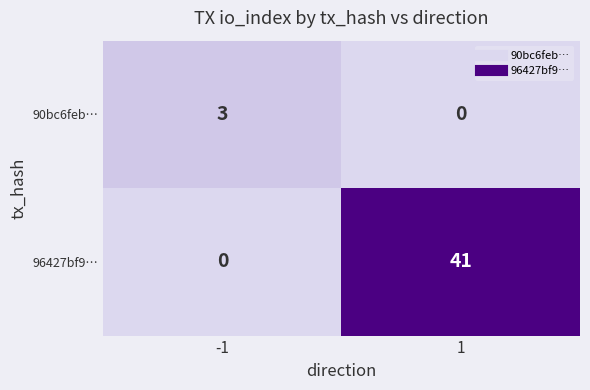

Between -1 and 1, which series saw the biggest shift?

96427bf9…